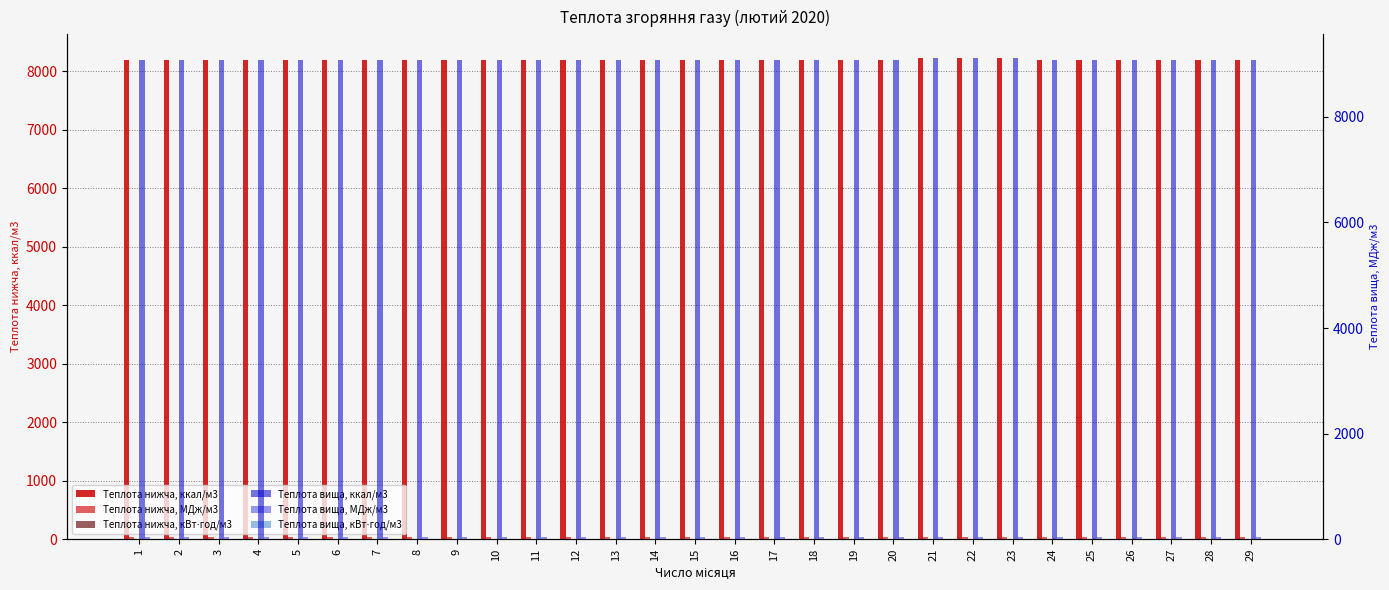

At how many categories does at least one series exceed 7730?

29